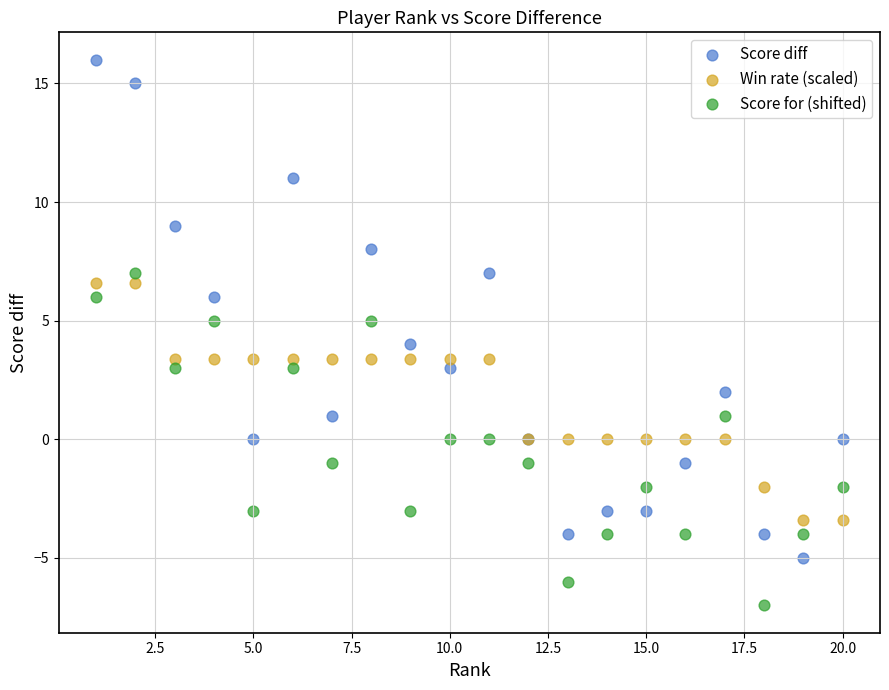

What are all the series names shown in the legend?

Score diff, Win rate (scaled), Score for (shifted)